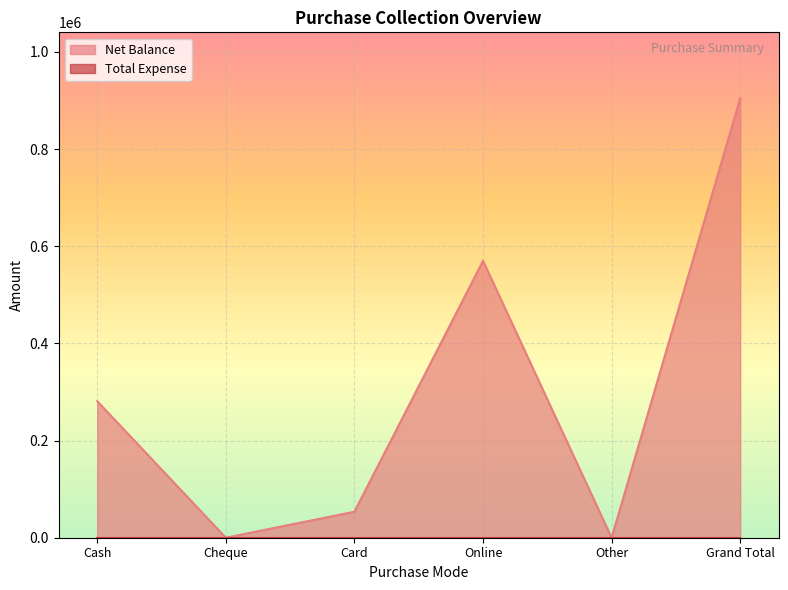

What is the difference between the values at Online and Cheque?

569993